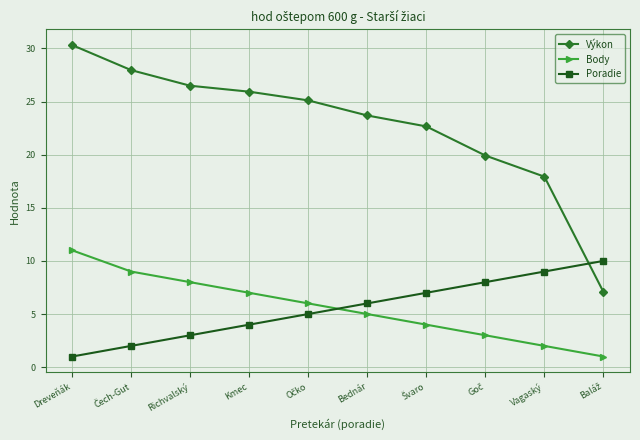

What is the minimum value for Výkon?

7.1